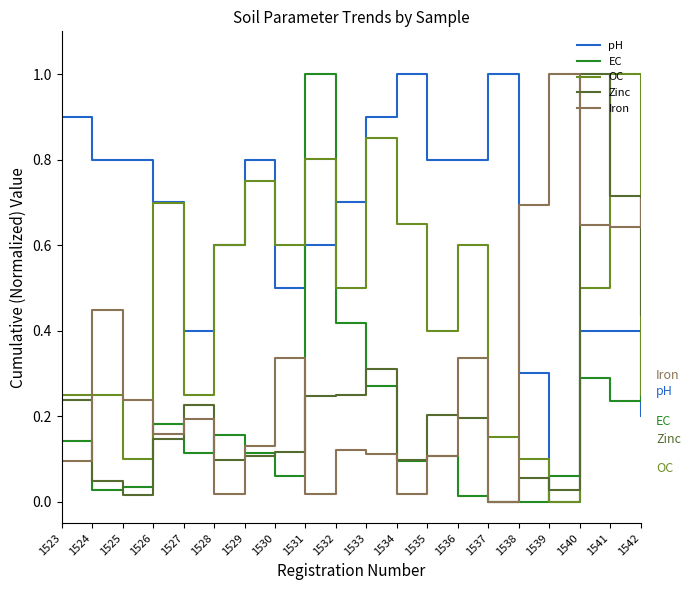

What is the total value across all series at 1536?

1.9